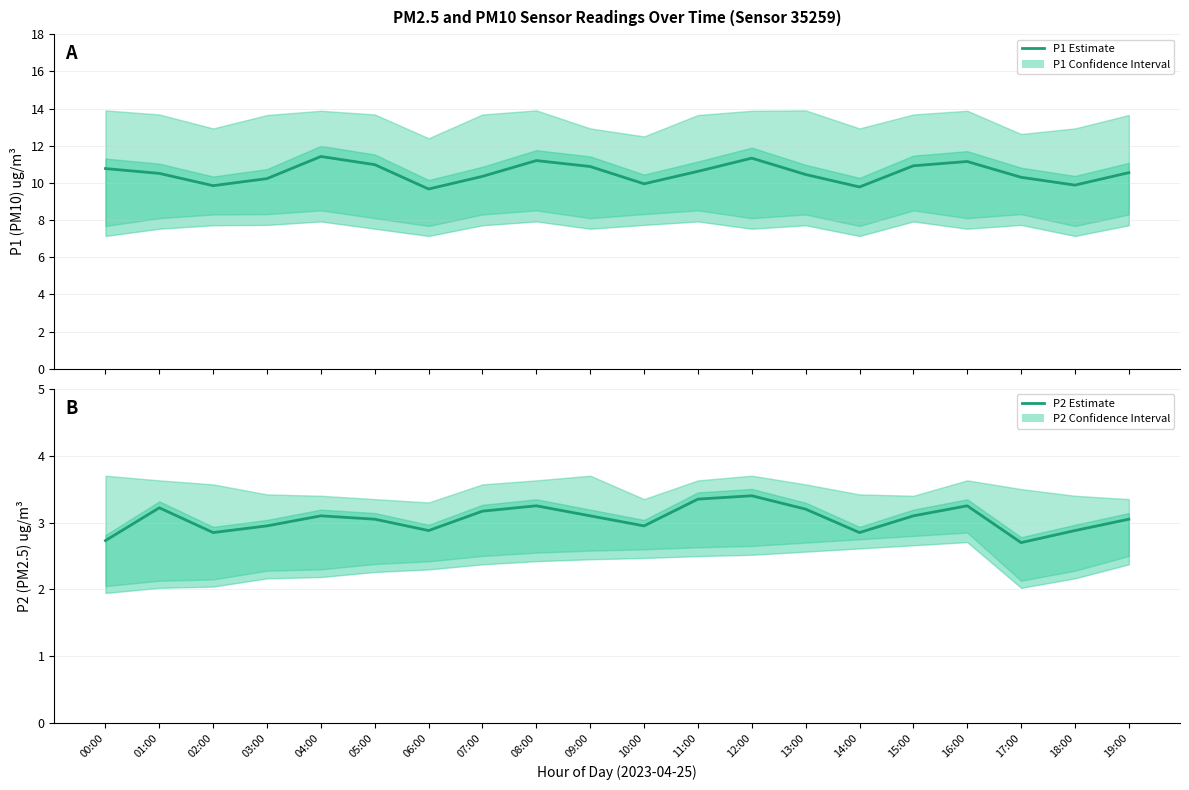

Rank the series at 01:00 from highest to lowest value.

P1 Estimate, P2 Estimate